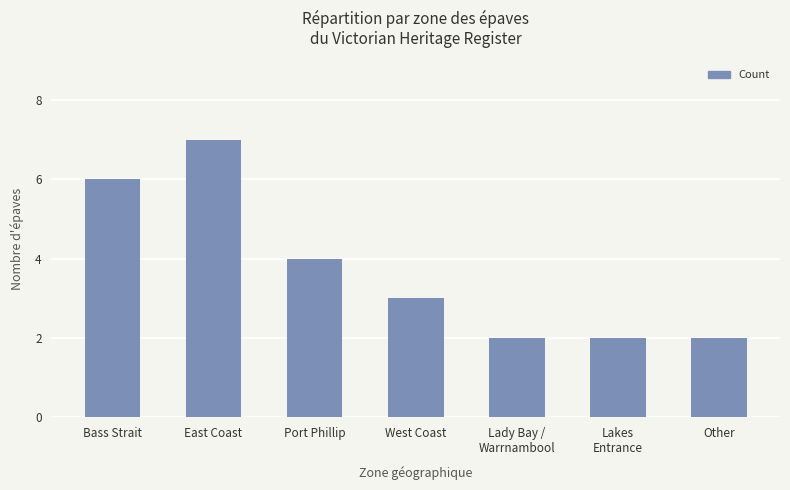

Count the values in the range 2 to 6.

6